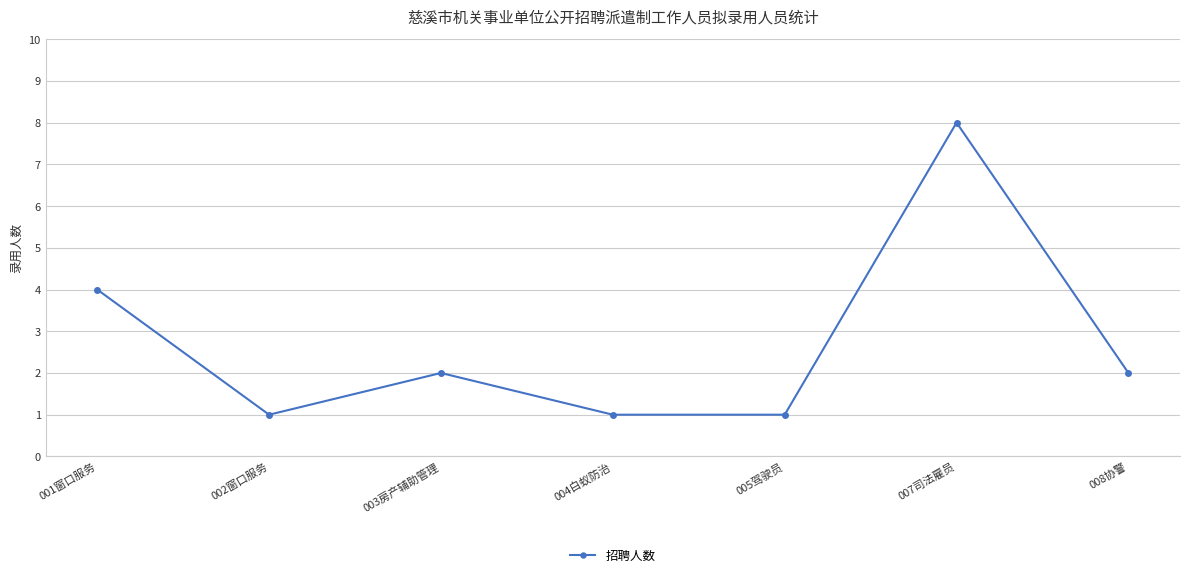

What value does the data have at 007司法雇员?

8